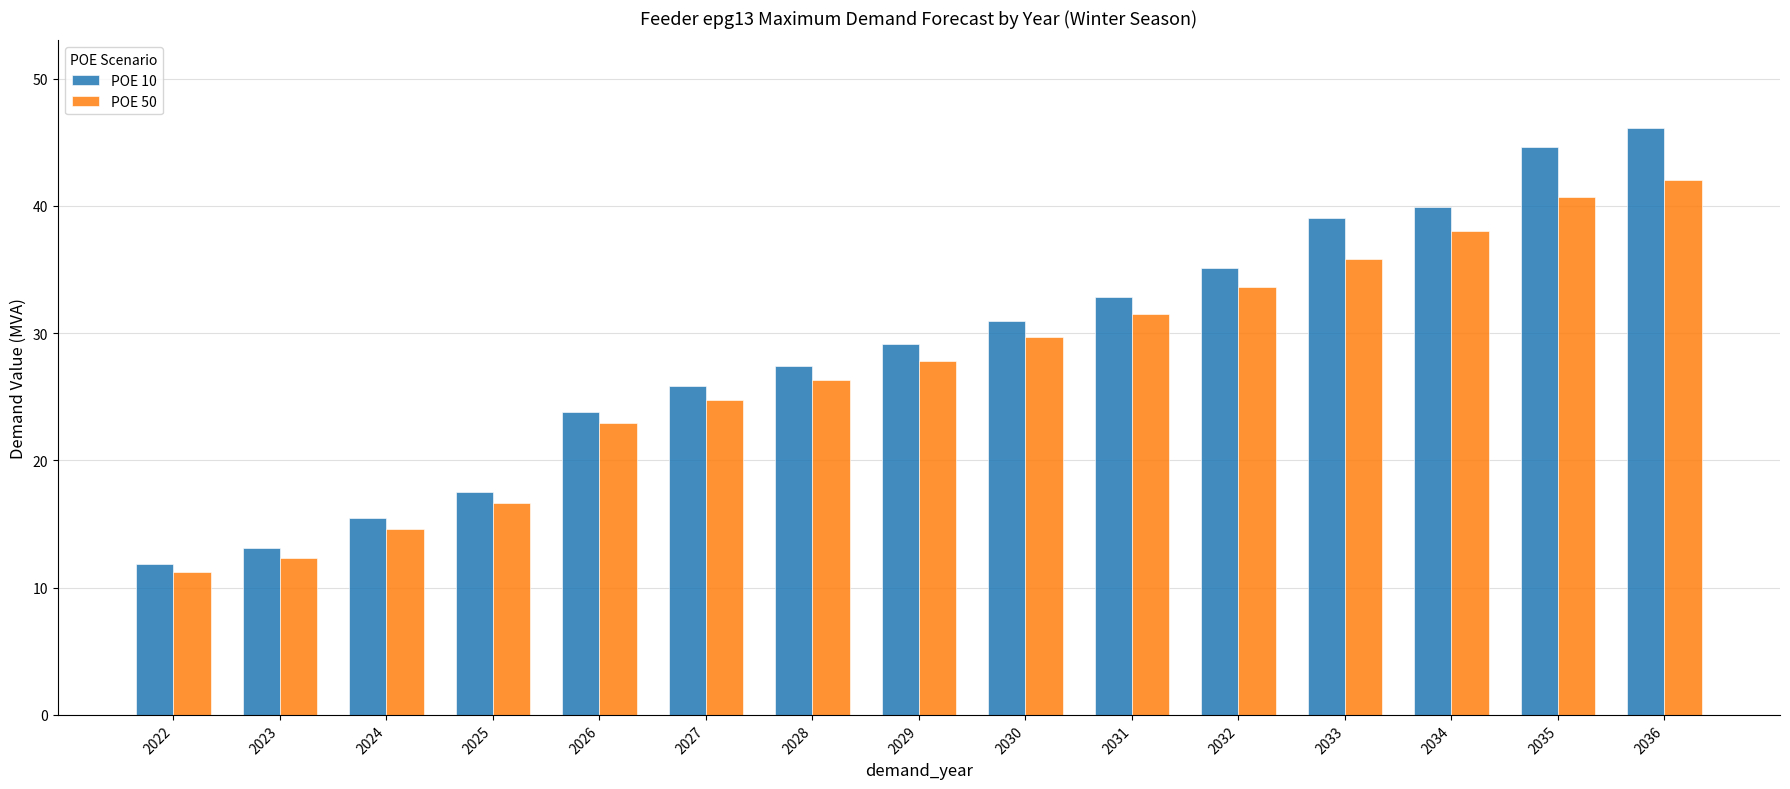

Which label corresponds to the smallest value in the chart?

2022